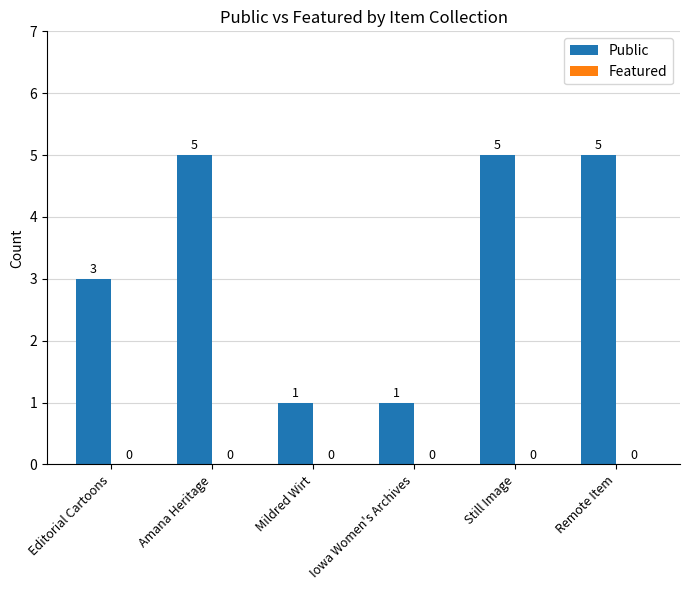

What is the difference between the maximum and minimum values?

4